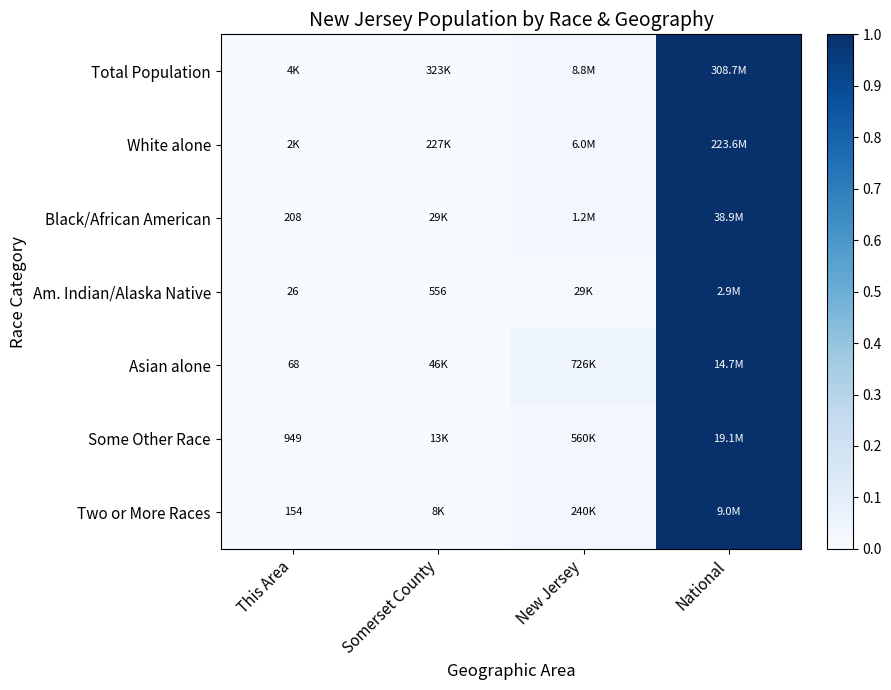

How many series are shown in this chart?

7